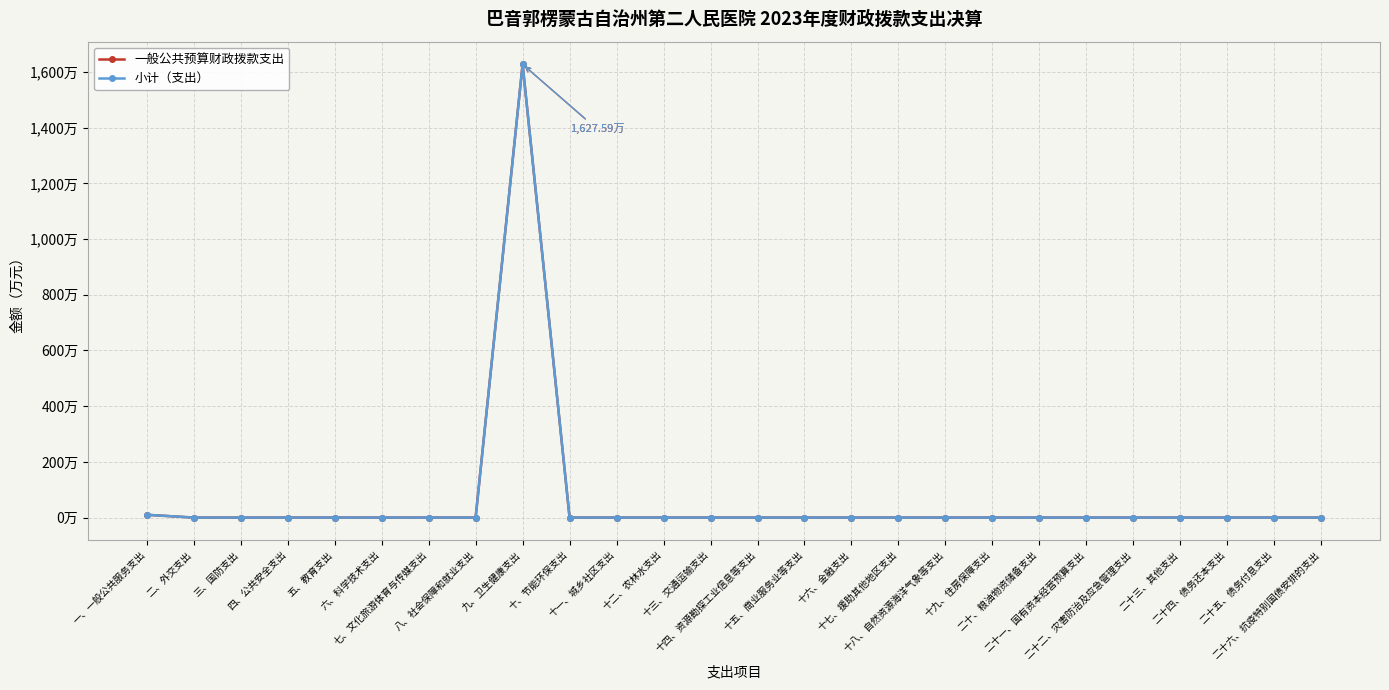

True or false: 小计（支出） has more than 2 interior local peaks.

False